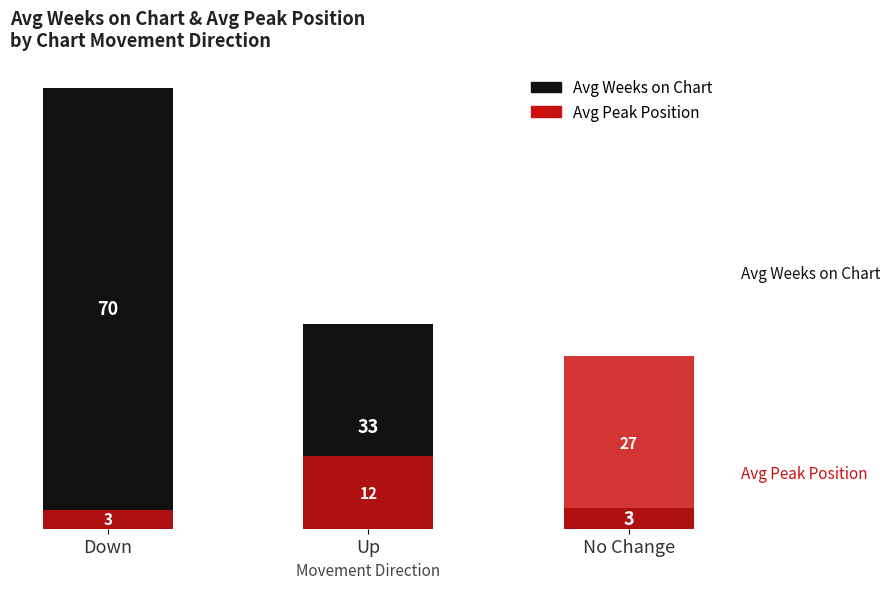

What is the highest value of the Avg Weeks on Chart series?

70.3